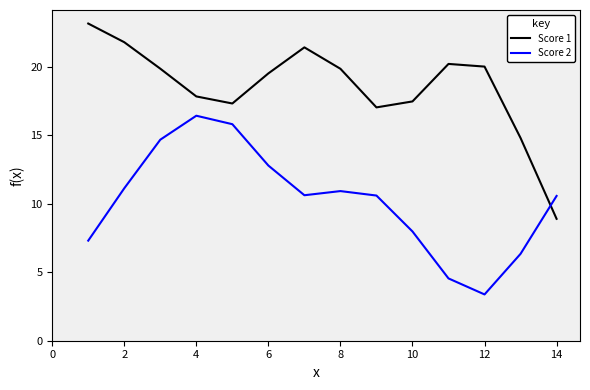

What is the maximum value shown in the chart?

23.1